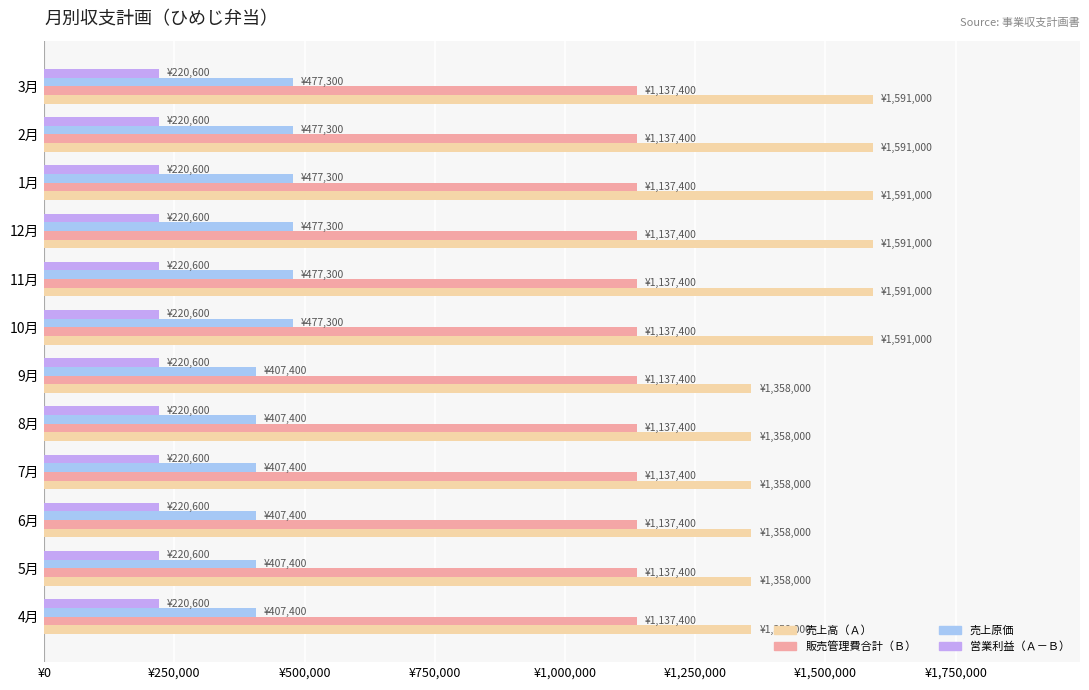

What are all the series names shown in the legend?

売上高（Ａ）, 販売管理費合計（Ｂ）, 売上原価, 営業利益（Ａ－Ｂ）